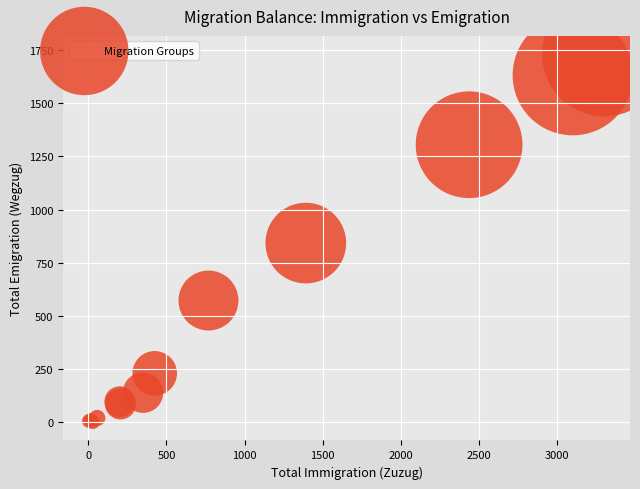

What Y value in the scatter plot is closest to 866?

843